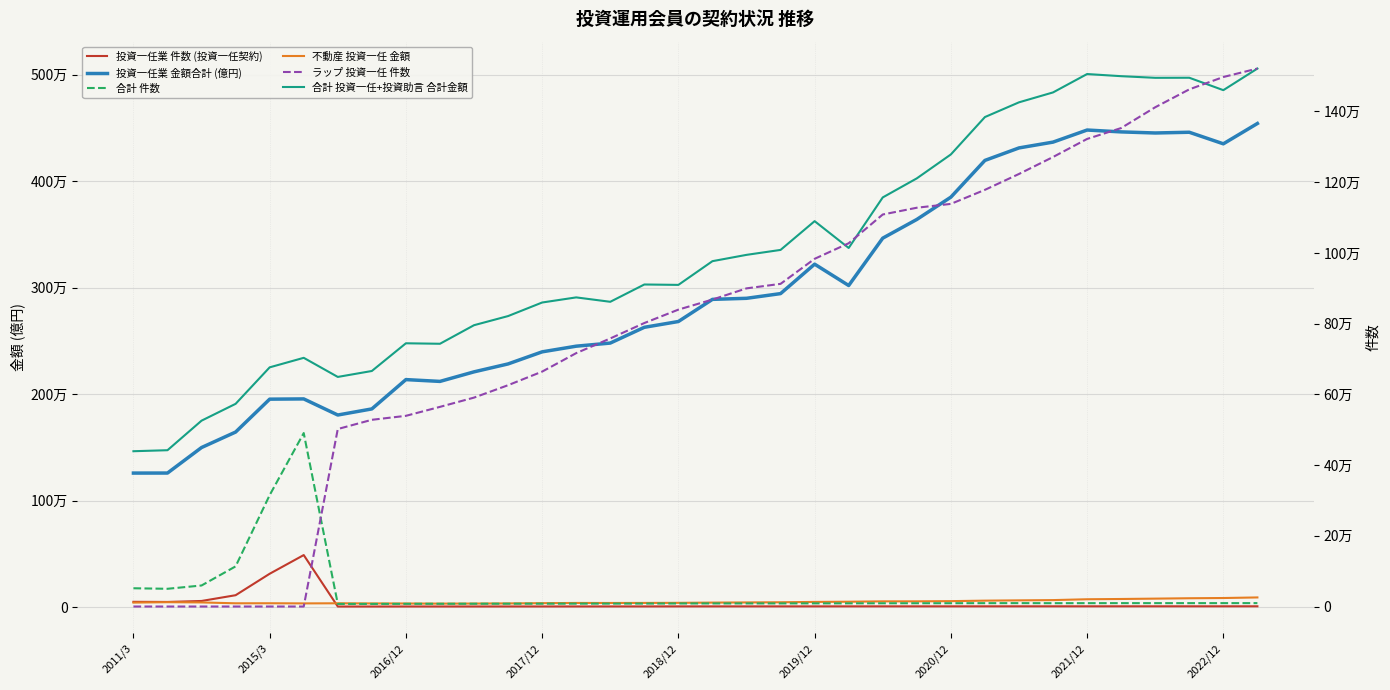

Which series has the largest range (max minus min)?

合計 投資一任+投資助言 合計金額